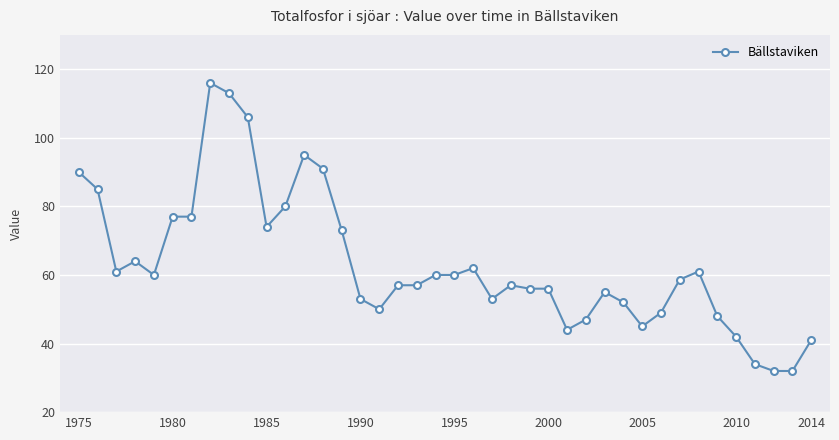

What is the value of the 28th point from the left?

47.0